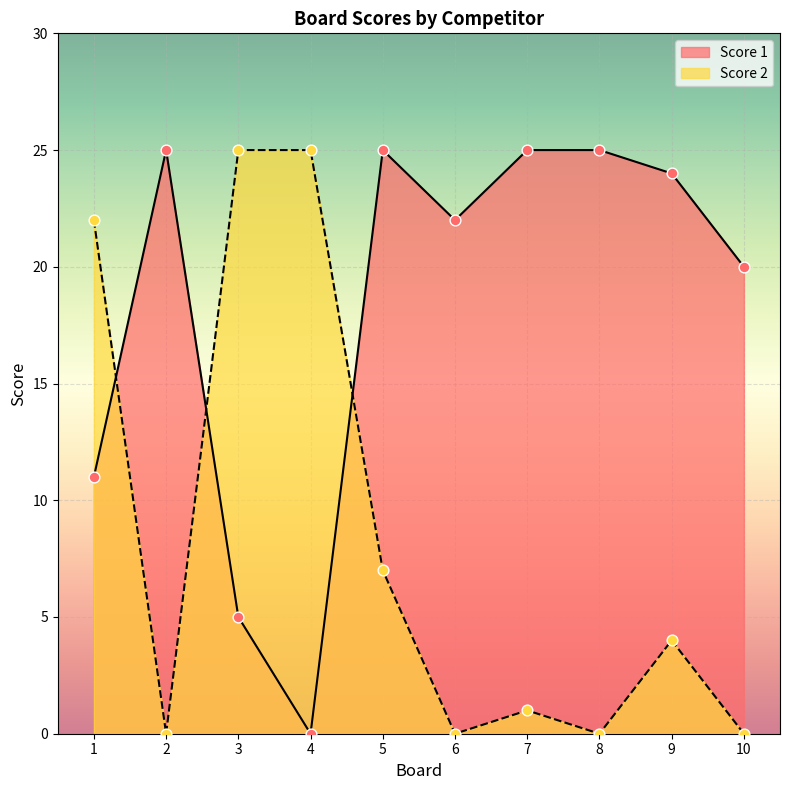

What are all the series names shown in the legend?

Score 1, Score 2